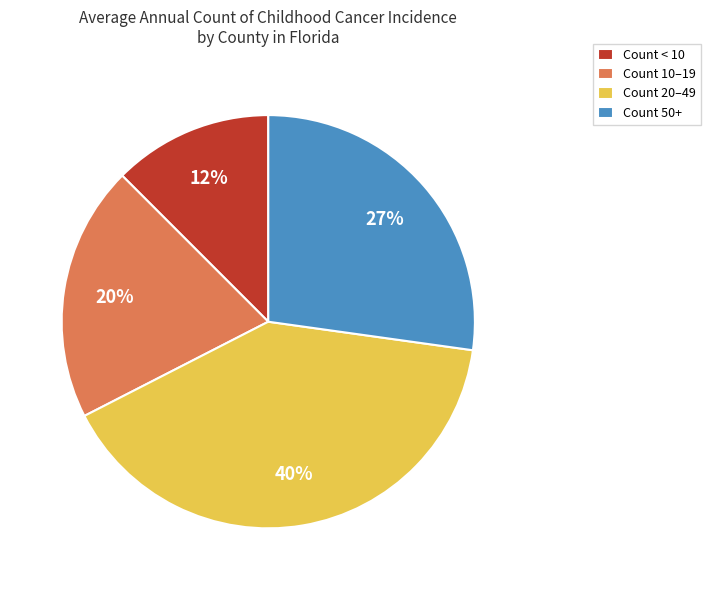

True or false: Count 10–19 accounts for 20% of the total.

True